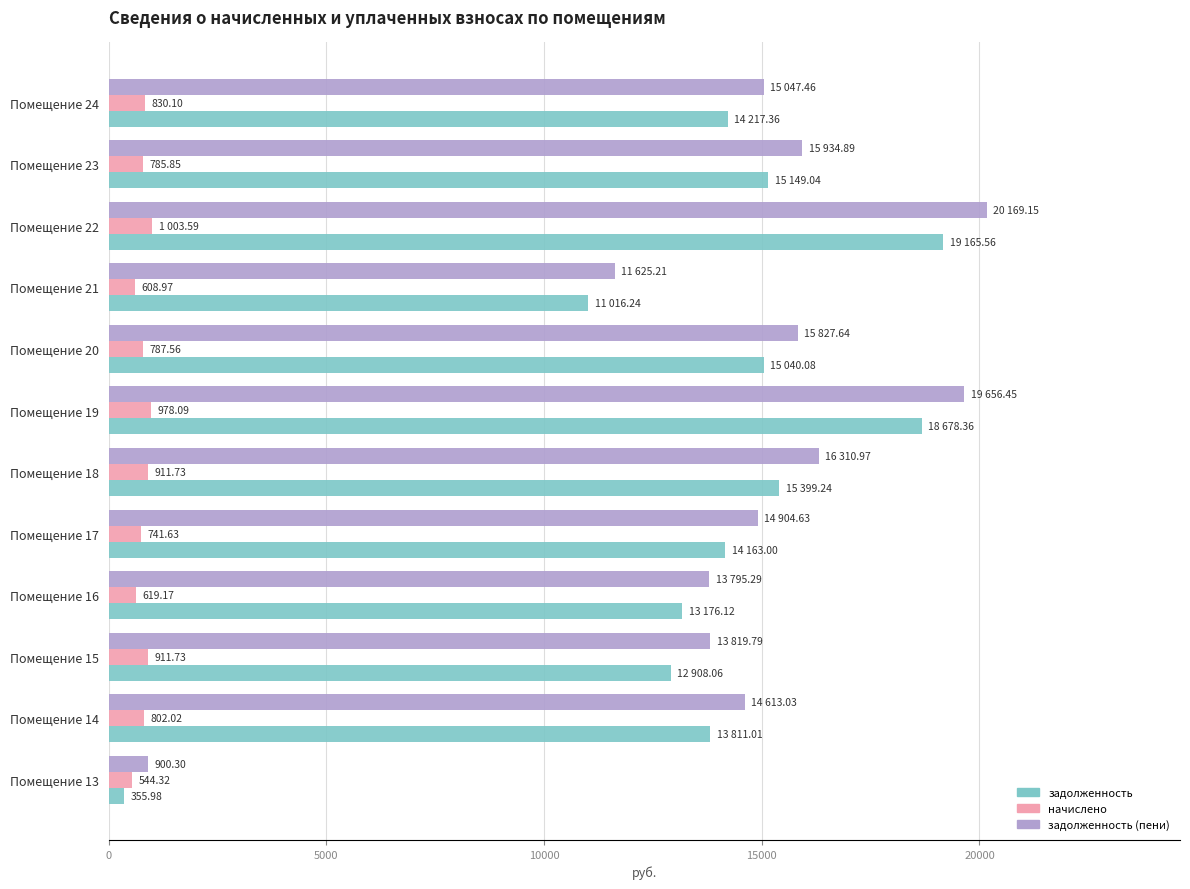

At which label does задолженность (пени) reach its peak?

Помещение 22